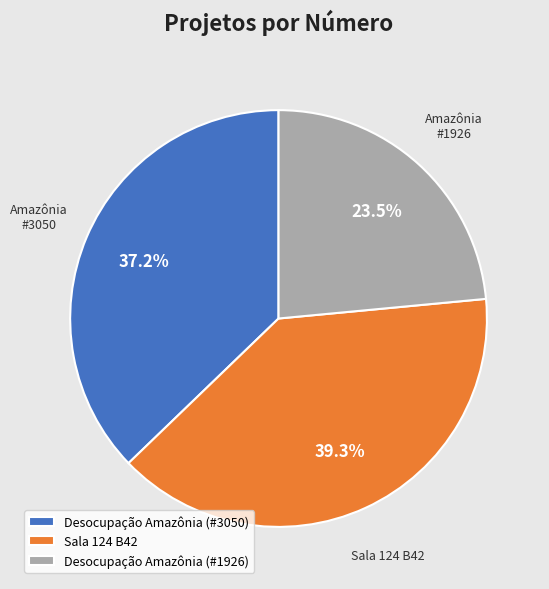

To the nearest percent, what is the difference between the largest and smallest slice percentages?

16%